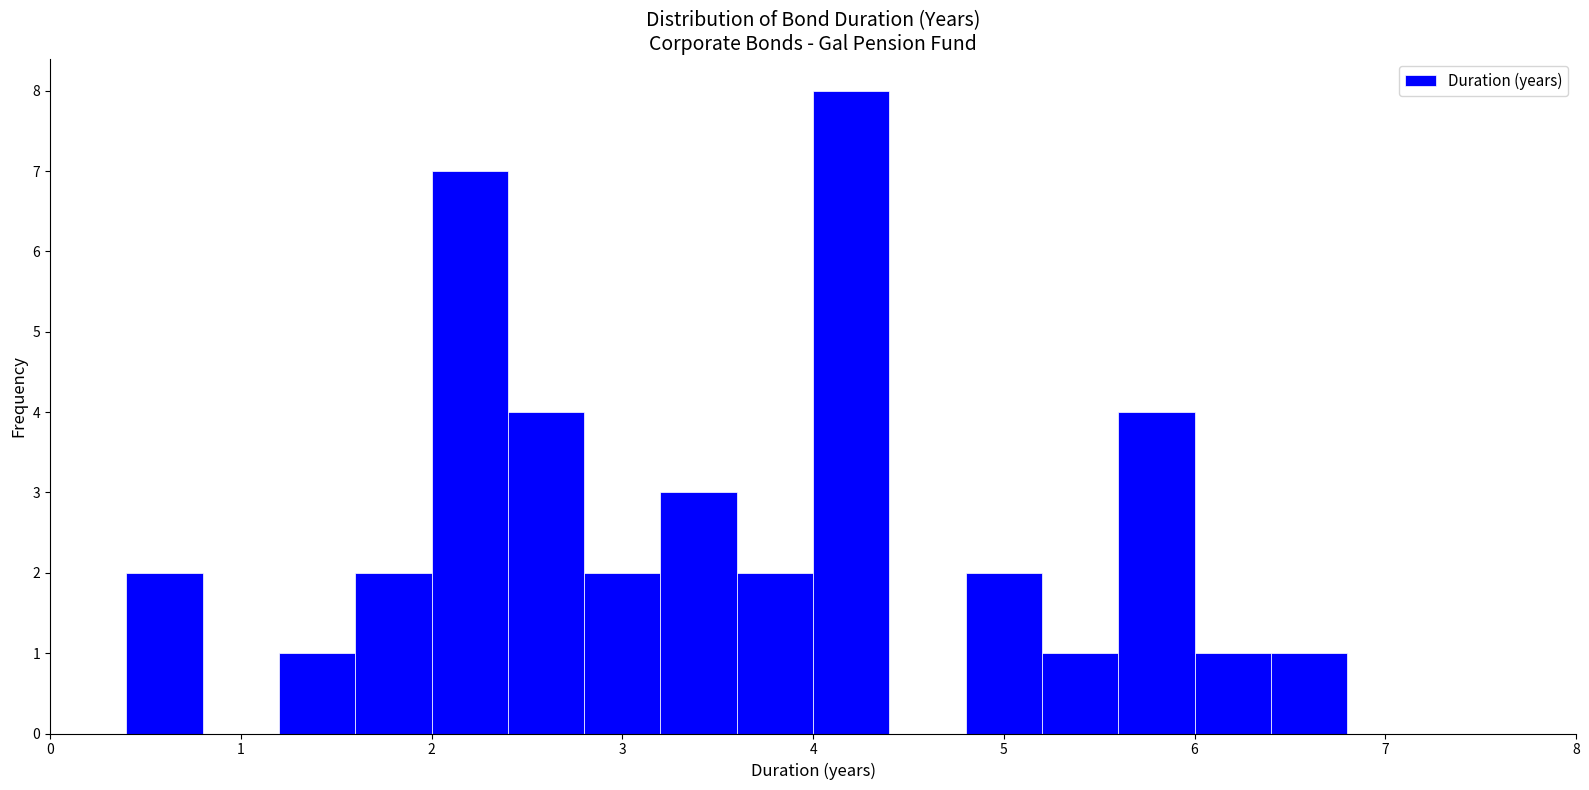

Over which range of the x-axis is the bar tallest?

4.0 to 4.4